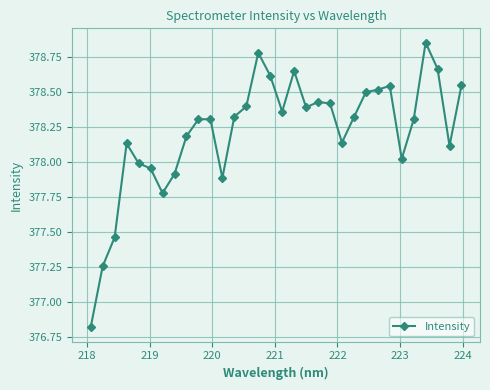

How many lines are shown in the chart?

1